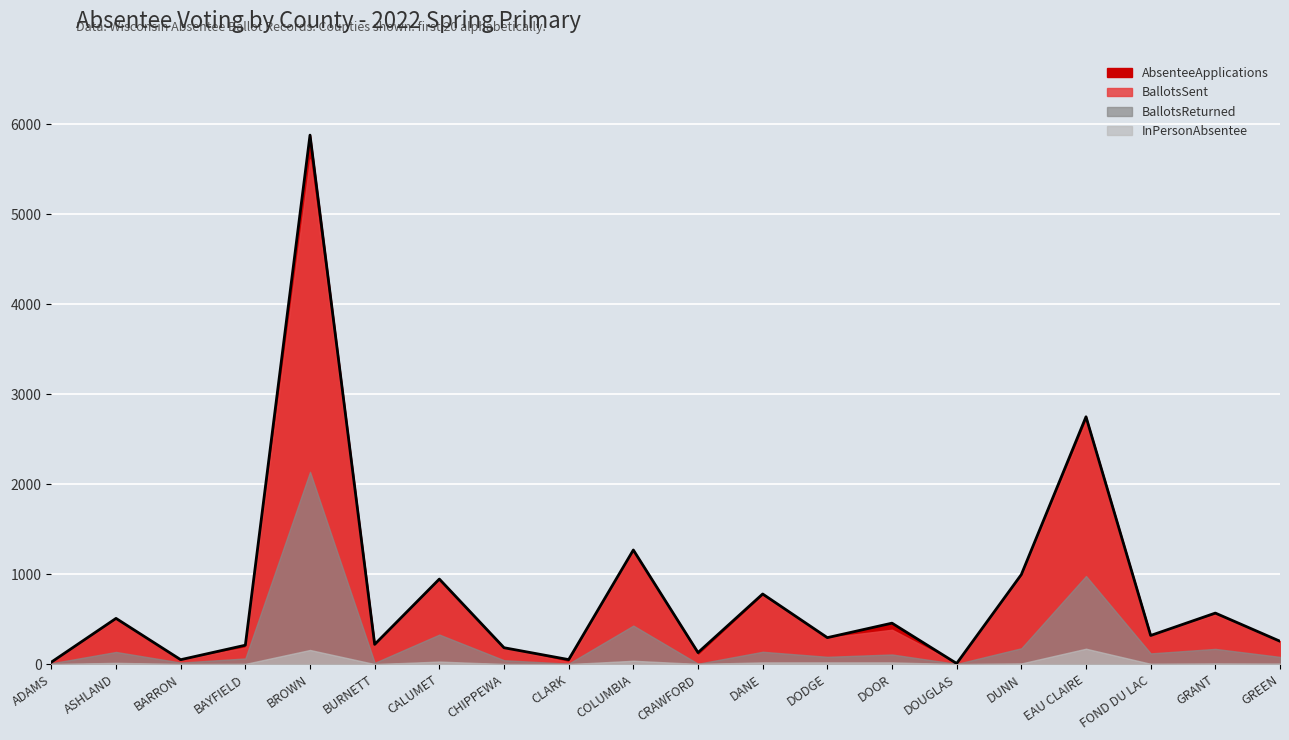

Which series has the widest spread of values?

AbsenteeApplications